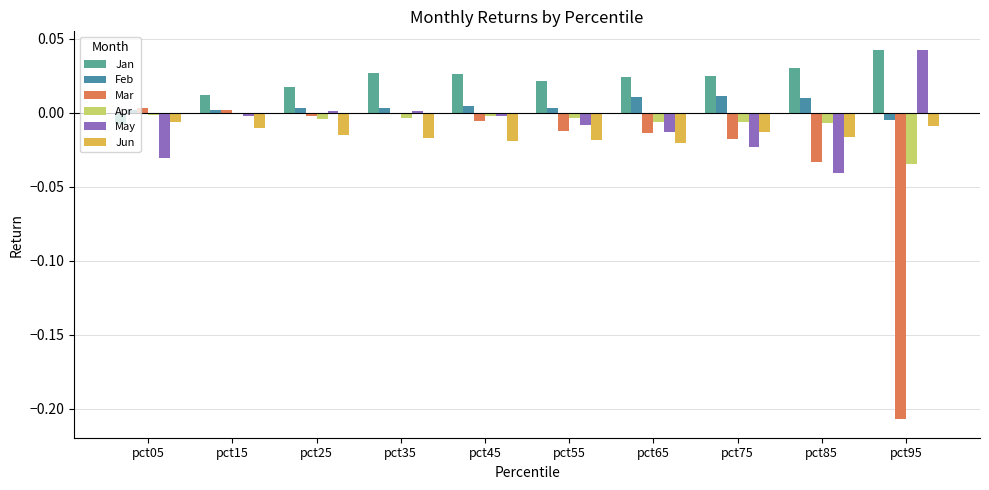

What is the difference between the maximum and minimum values in the May series?

0.1